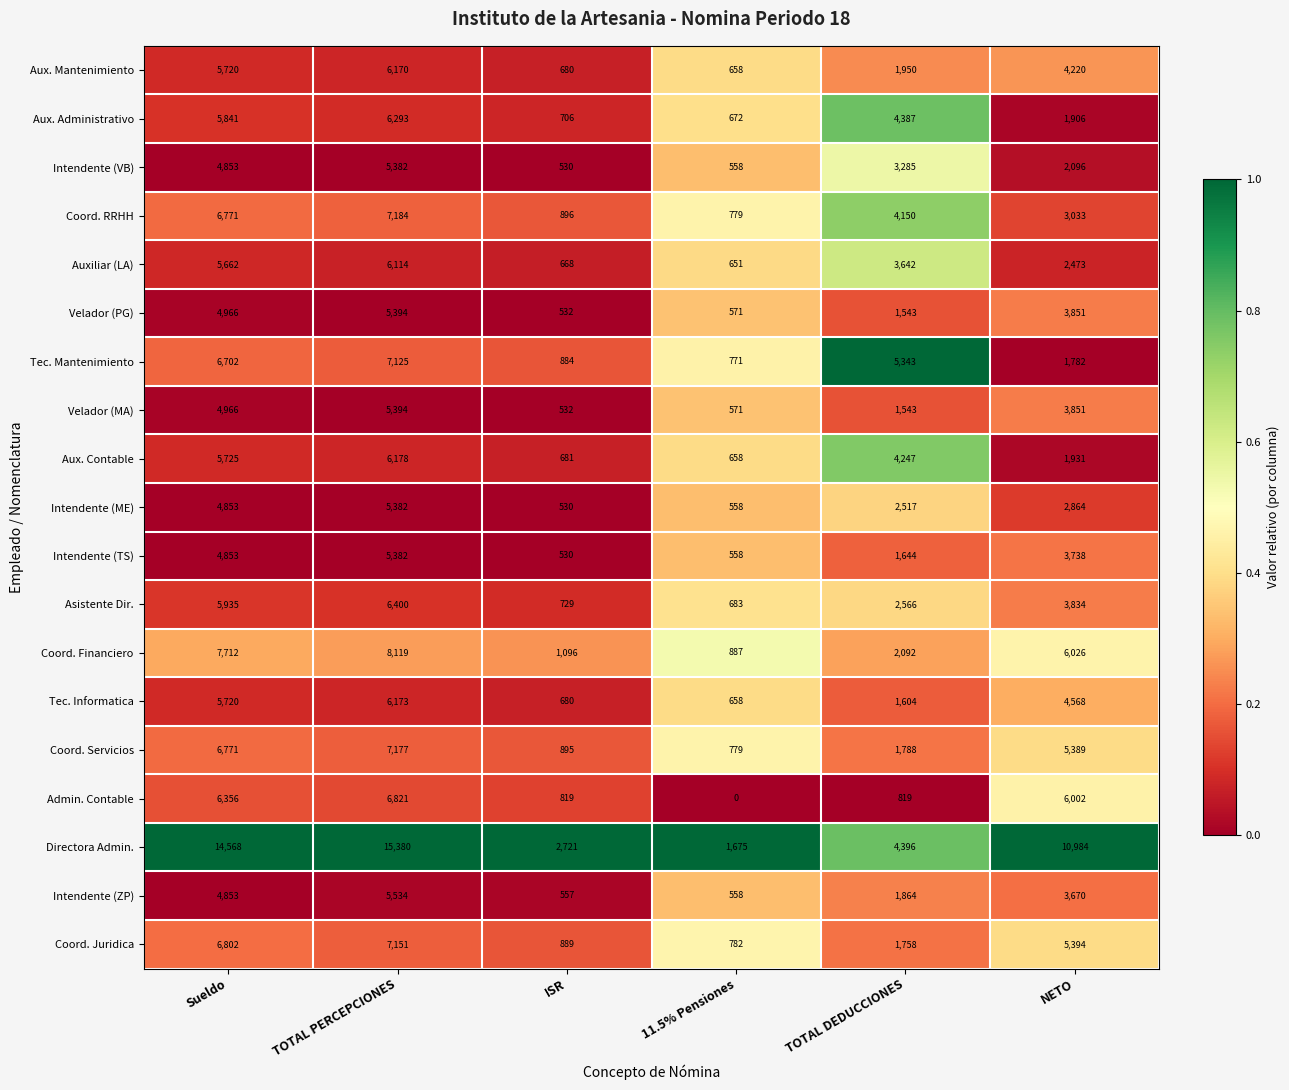

What is the spread (max minus min) of values at TOTAL DEDUCCIONES?

4524